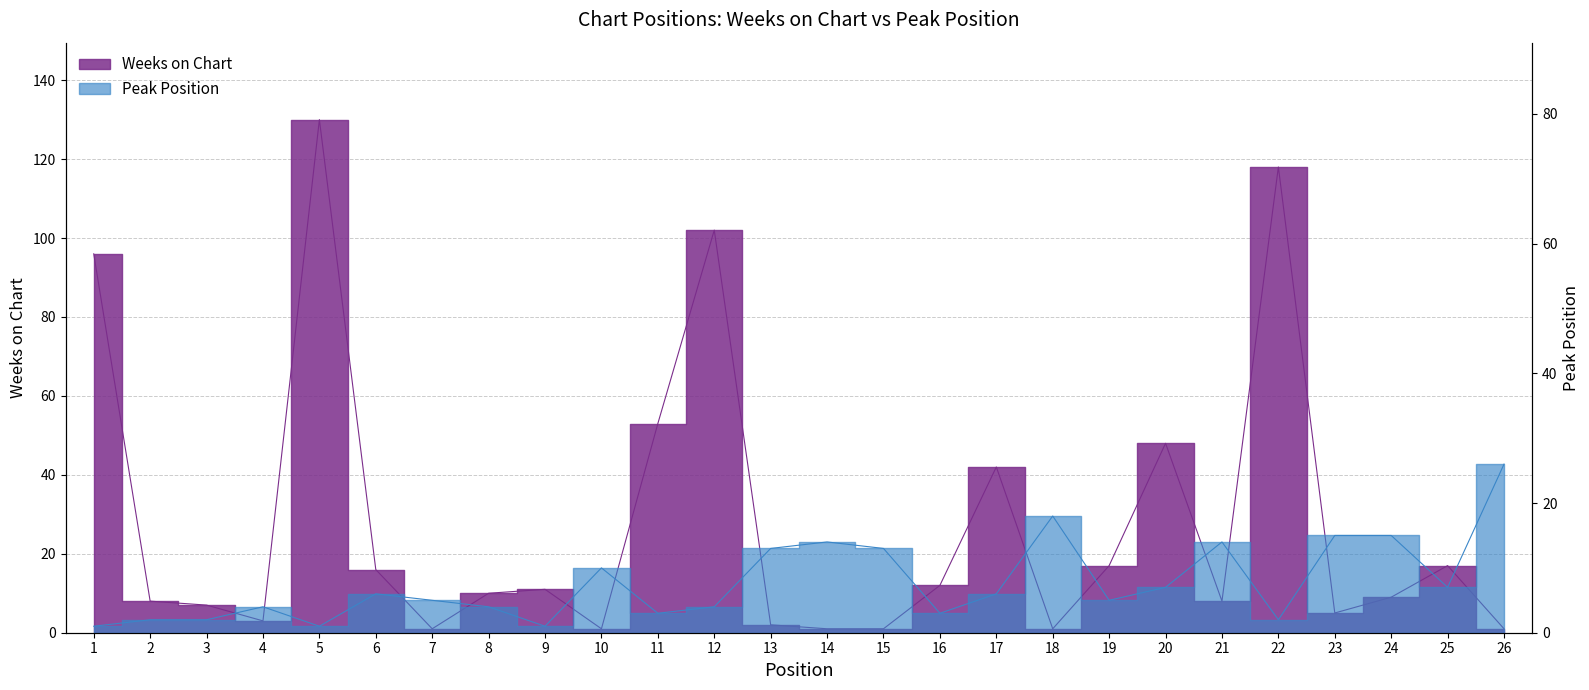

List the labels in order of Weeks on Chart value, largest first.

5, 22, 12, 1, 11, 20, 17, 19, 25, 6, 16, 9, 8, 24, 2, 21, 3, 23, 4, 13, 7, 10, 14, 15, 18, 26